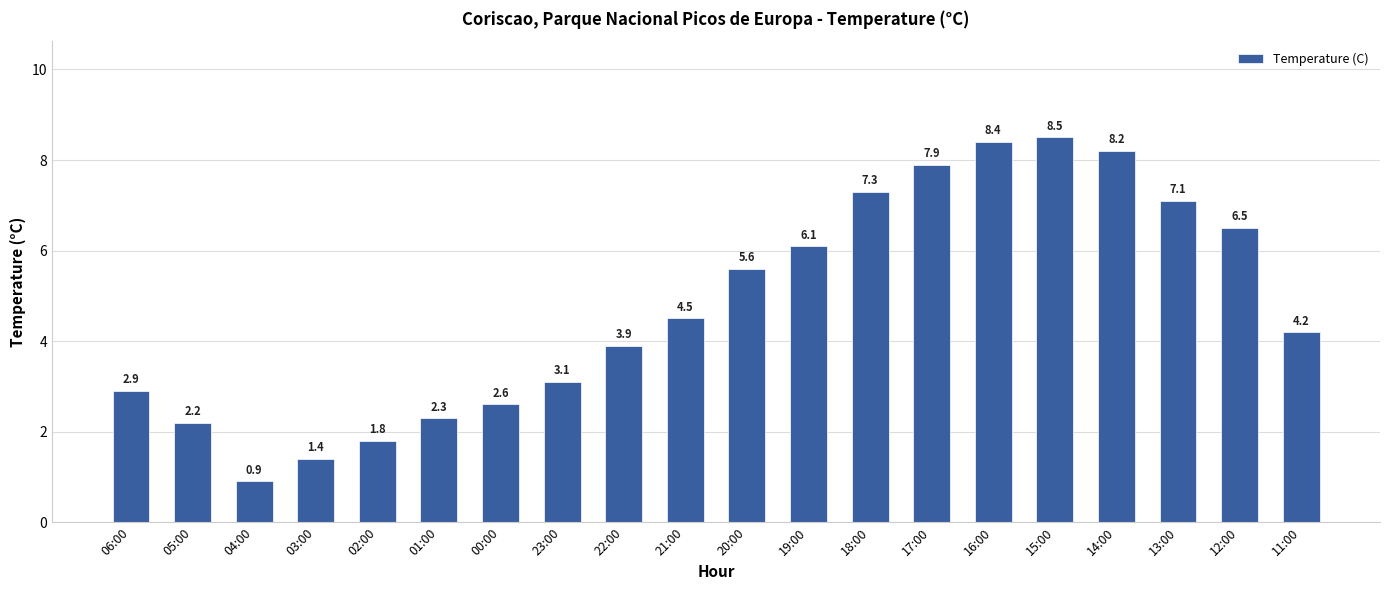

What is the label of the 8th bar from the left?

23:00